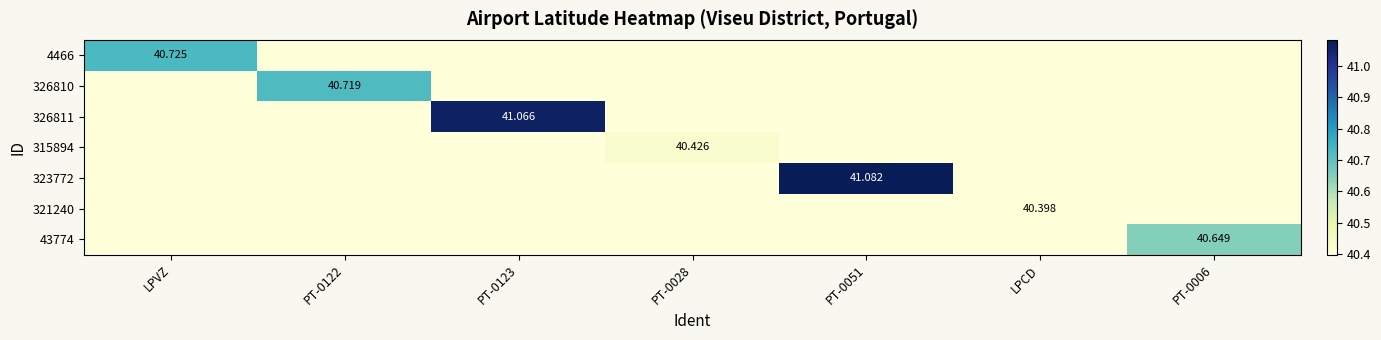

Is it true that 326810 equals 40.4 at PT-0006?

True